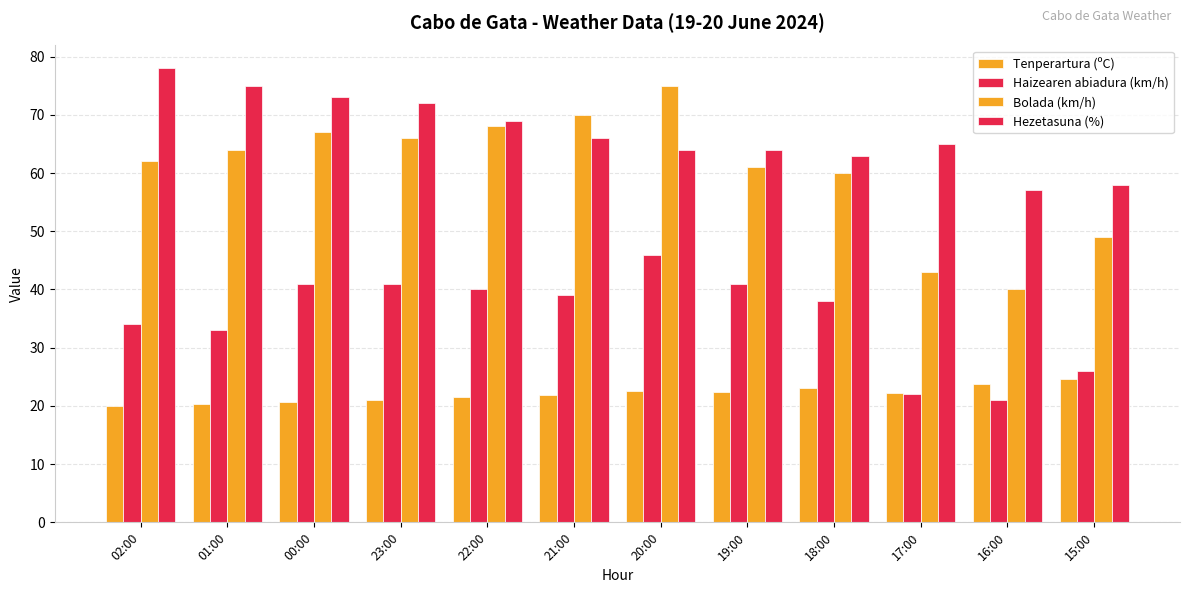

Read the Haizearen abiadura (km/h) value at 18:00.

38.0